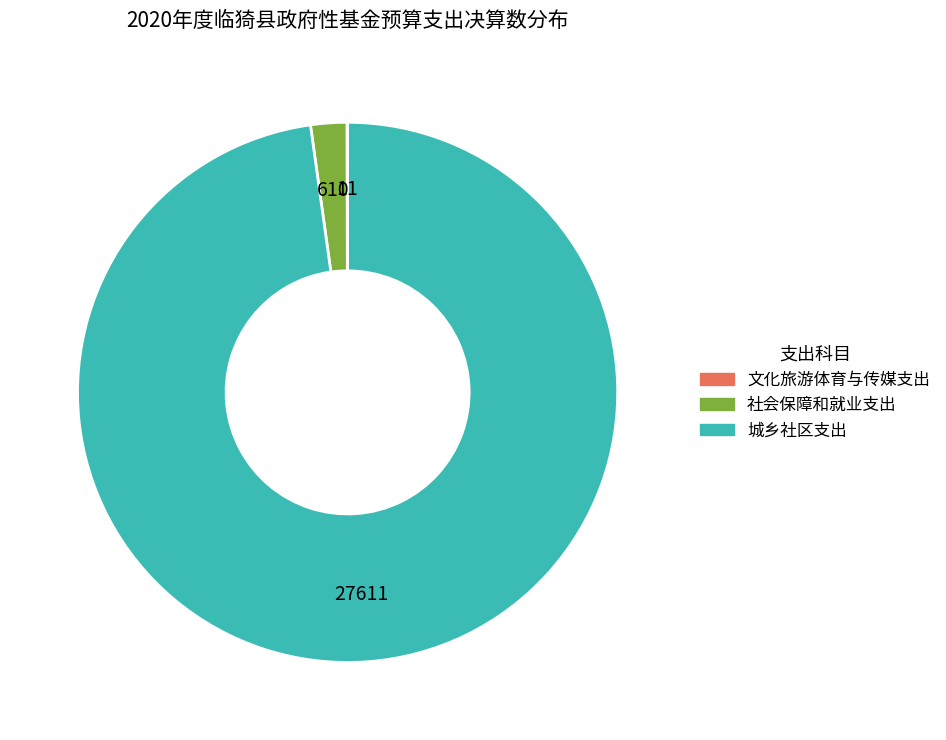

Which category has the biggest portion of the pie?

城乡社区支出